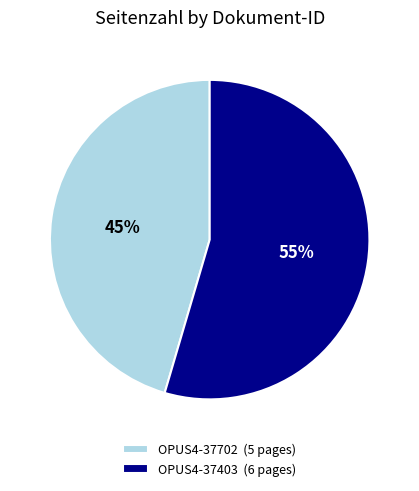

Is it true that OPUS4-37702 is 45% of the pie?

True